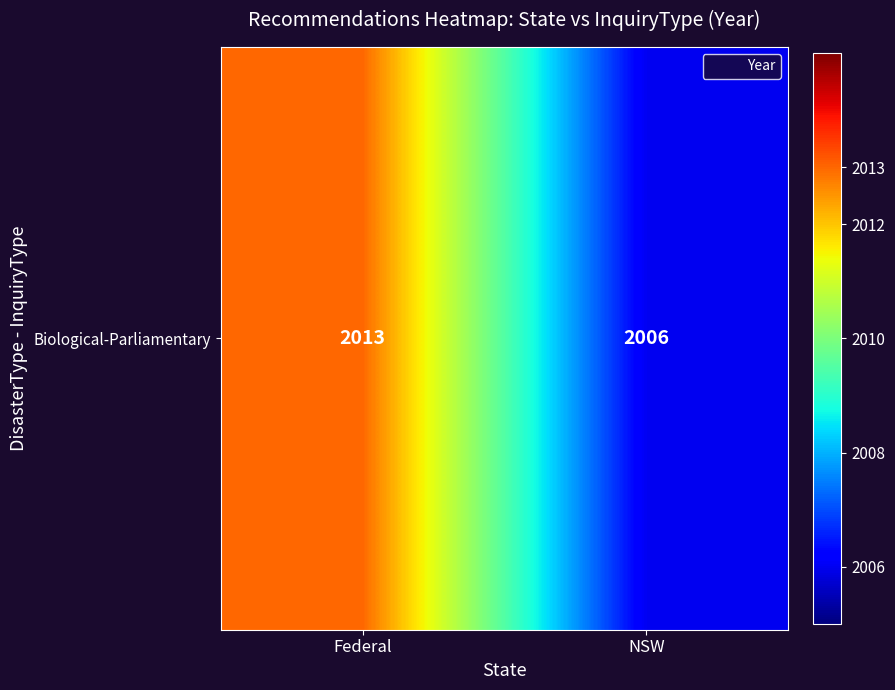

What is the change in value from Federal to NSW?

-7